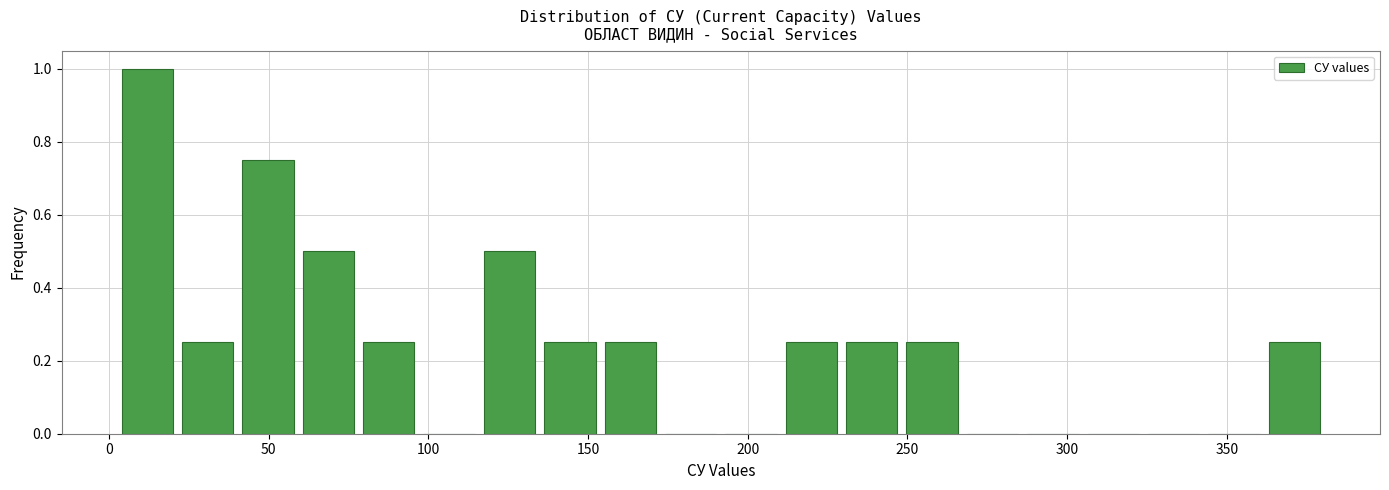

Around what value on the x-axis is the tallest bar? Give the approximate position of its centre, as read against the axis.

10